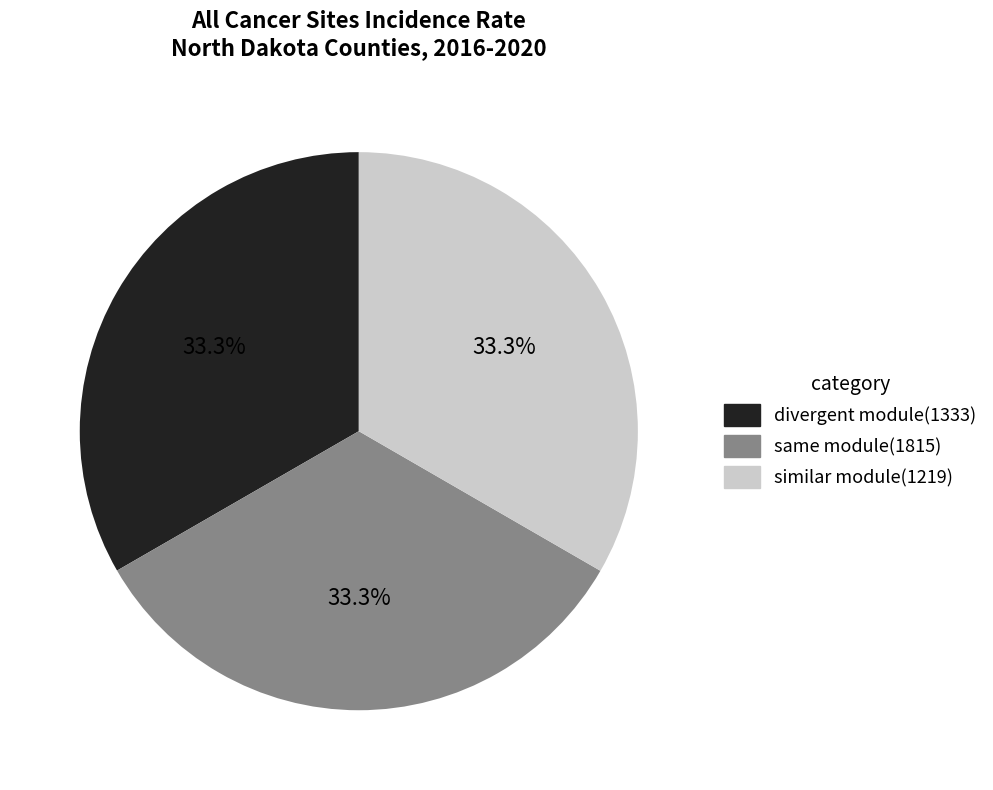

Is there a majority slice in this chart?

No